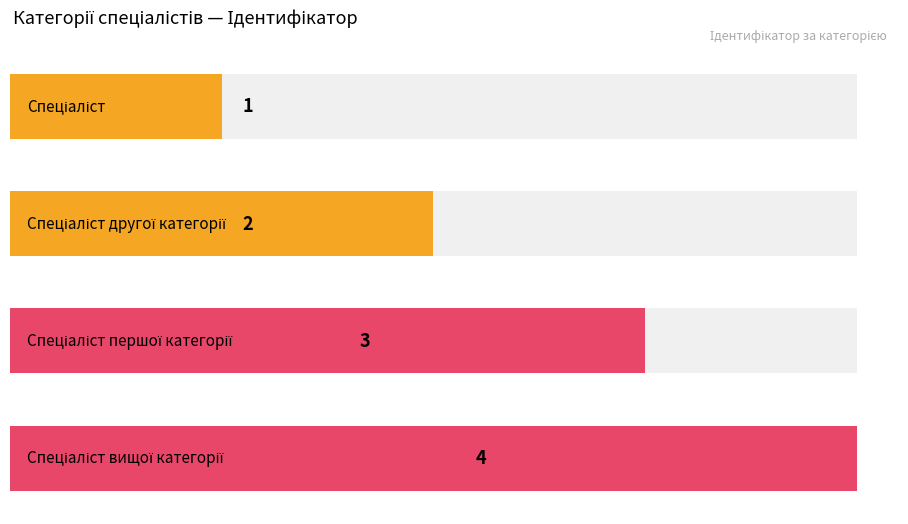

Count the values in the range 2 to 4.

3